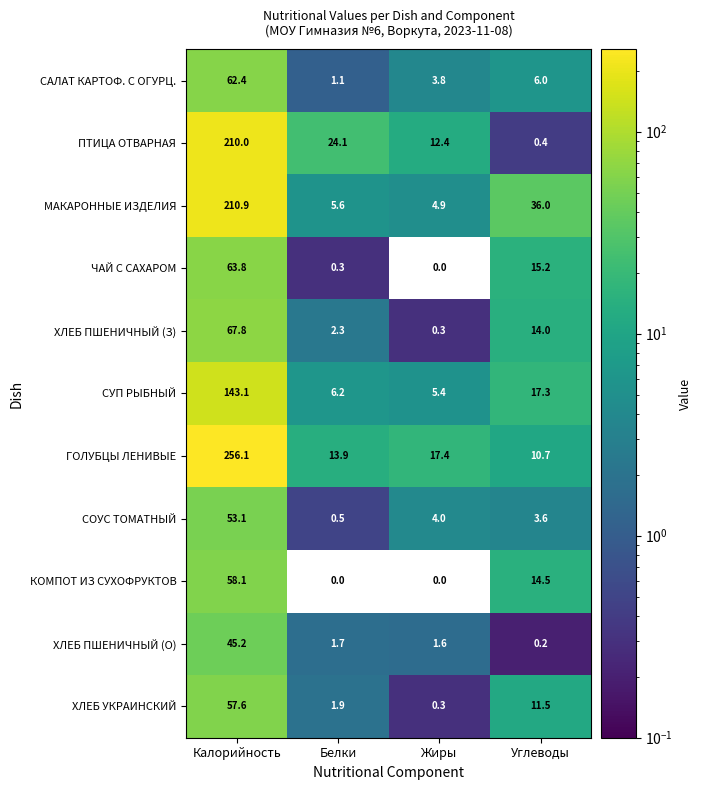

Which series has the largest total across all categories?

ГОЛУБЦЫ ЛЕНИВЫЕ